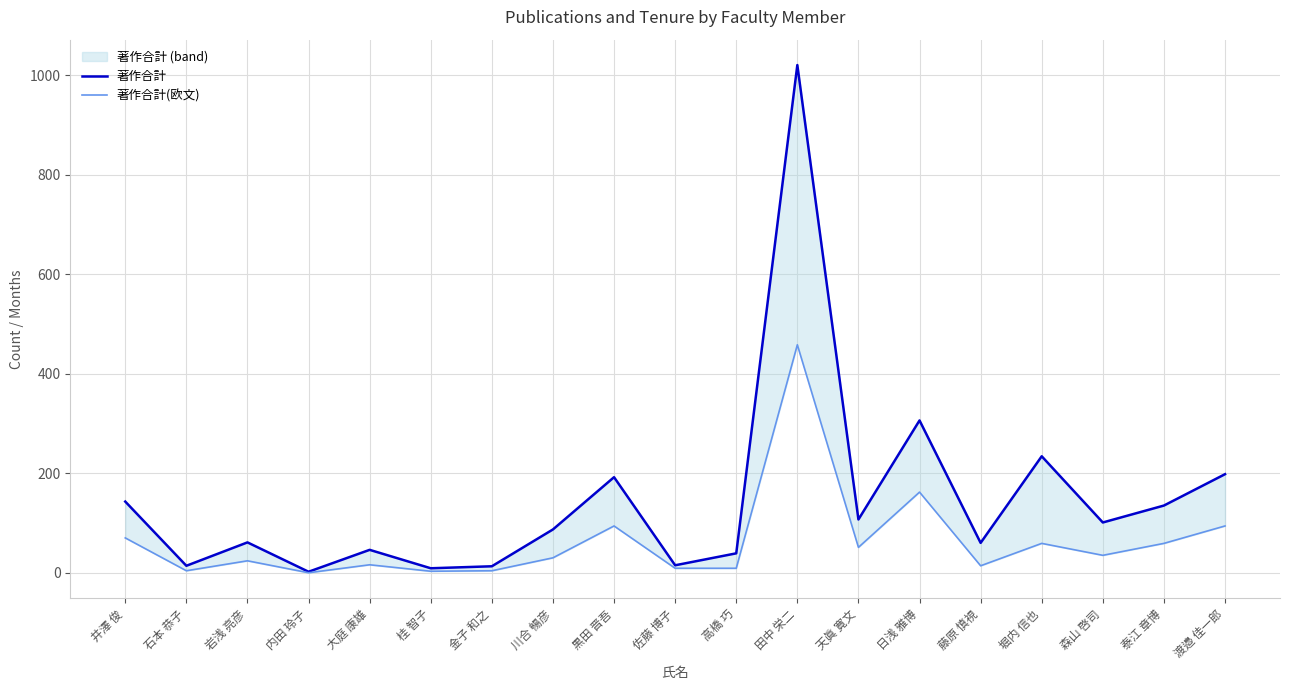

Is the value of 著作合計(欧文) at 大庭 康雄 greater than the value of 著作合計 at 黒田 晋吾?

No